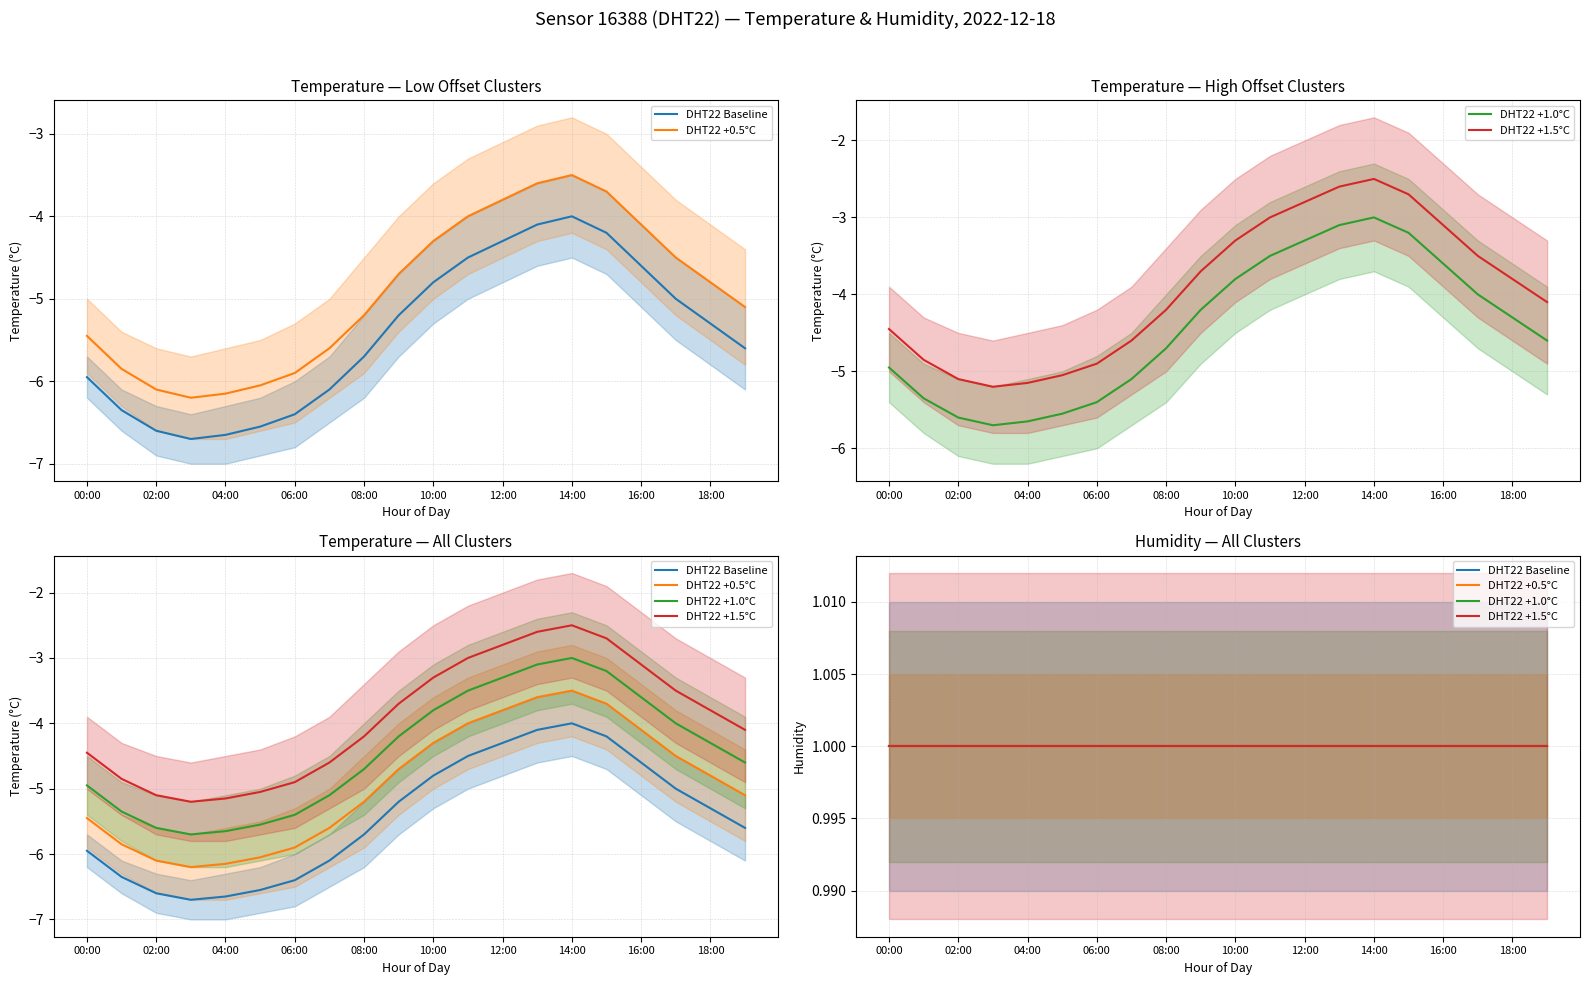

Does the chart display data point markers on the line(s)?

No